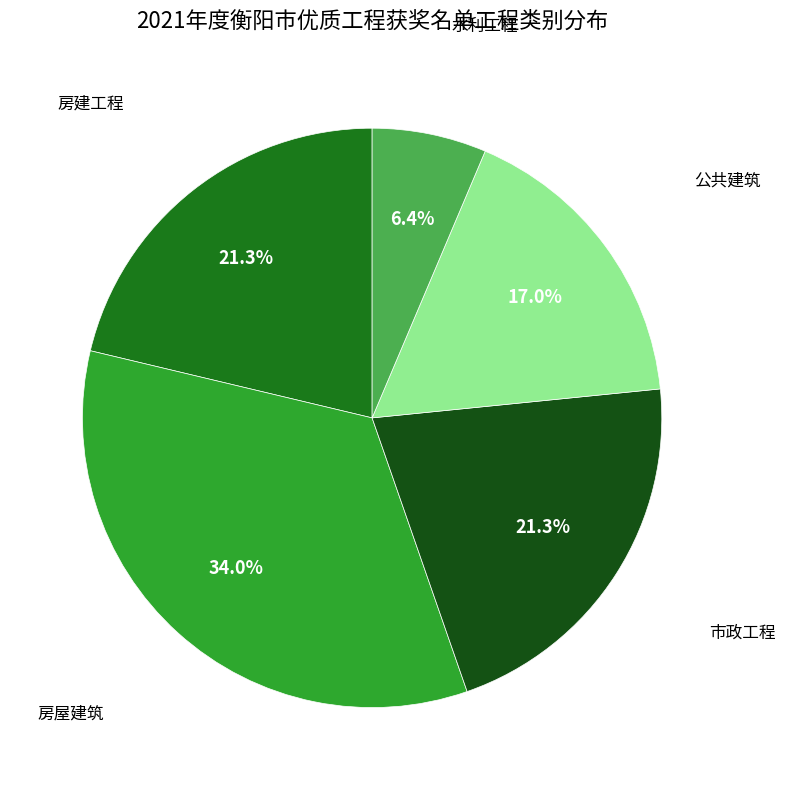

To the nearest percent, what is the difference between the 房屋建筑 and 市政工程 slice percentages?

13%